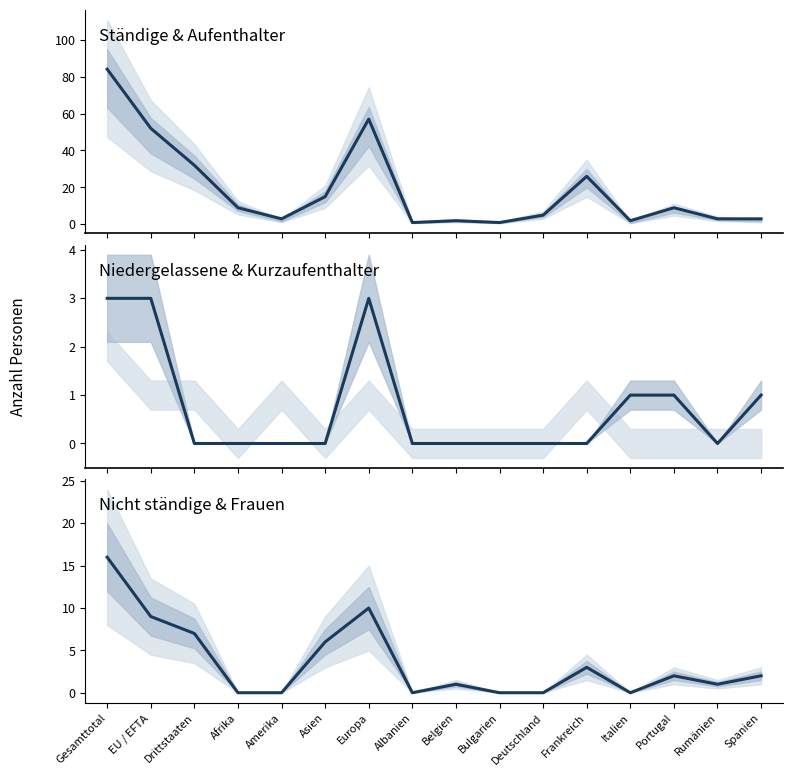

How many series are shown in this chart?

3